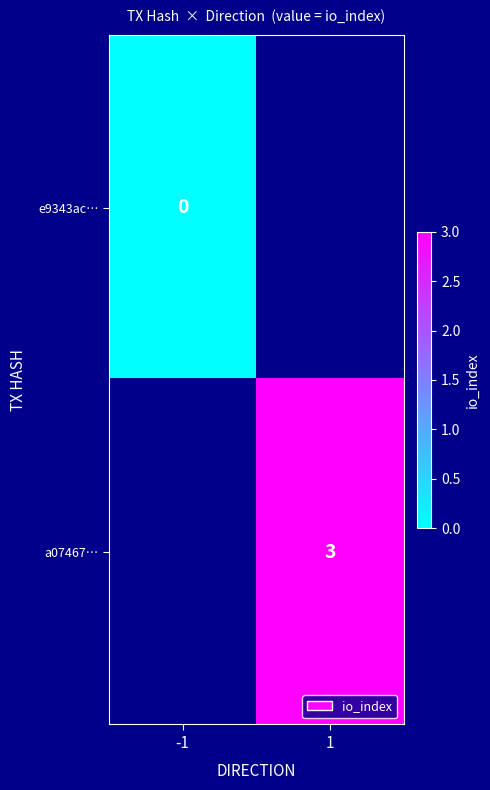

Rank the series at -1 from lowest to highest value.

e9343ac…, a07467…